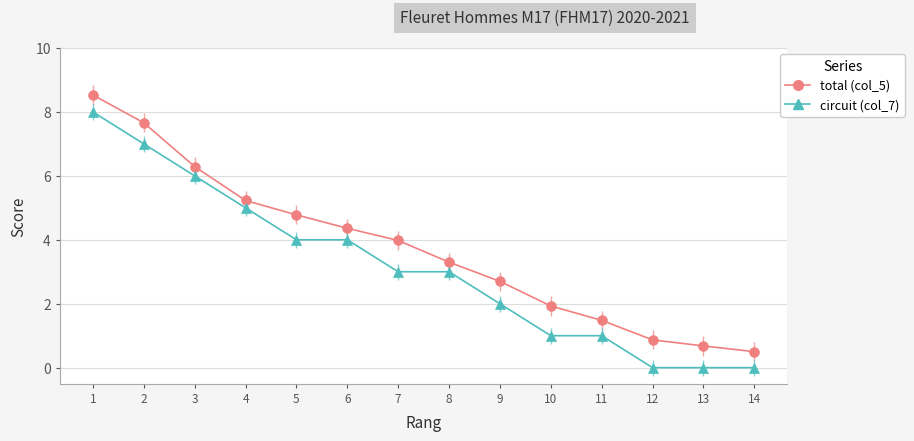

How many lines are shown in the chart?

2